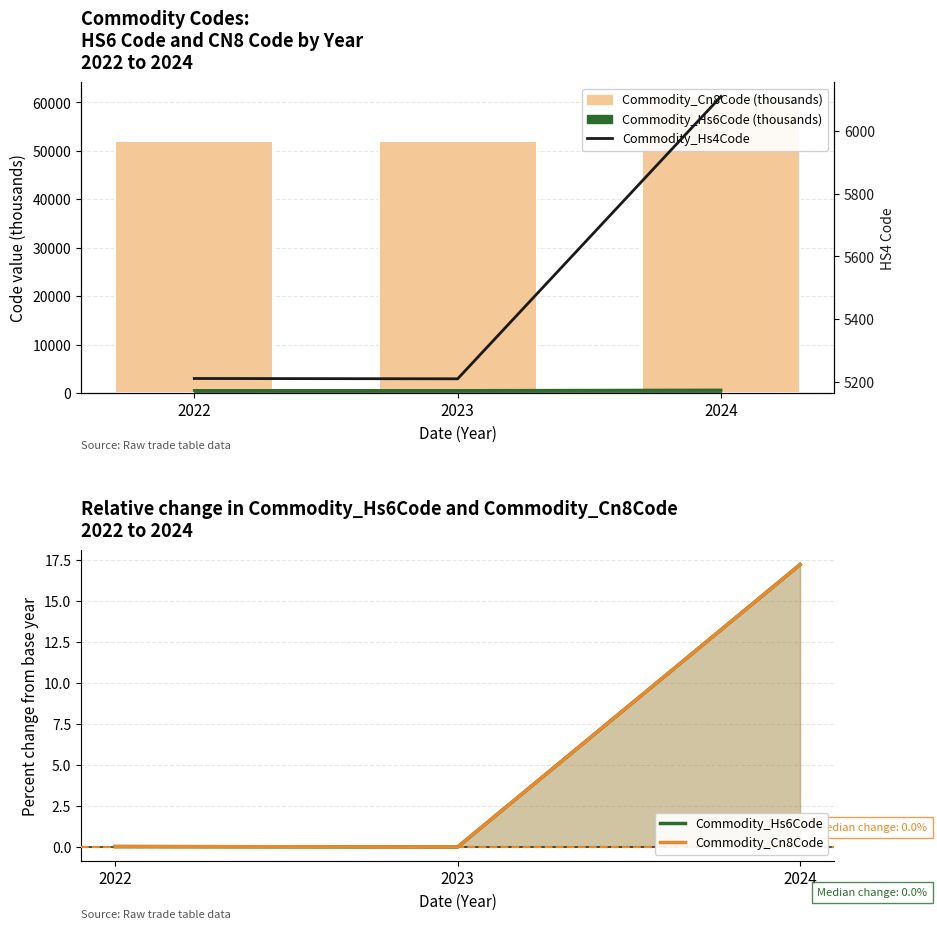

What is the average value of the Commodity_Cn8Code series?

5.7